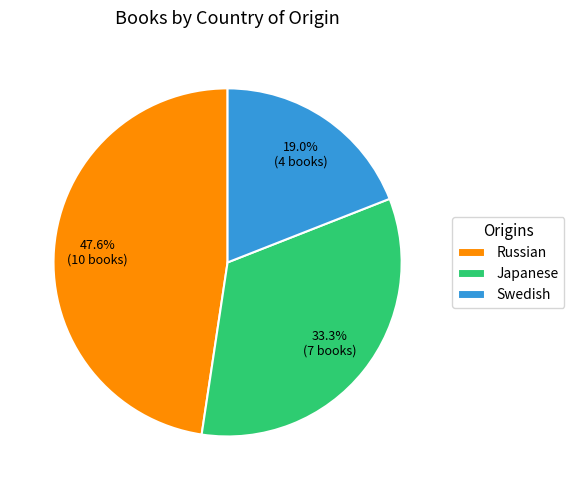

To the nearest percent, what is the difference between the Swedish and Russian slice percentages?

29%